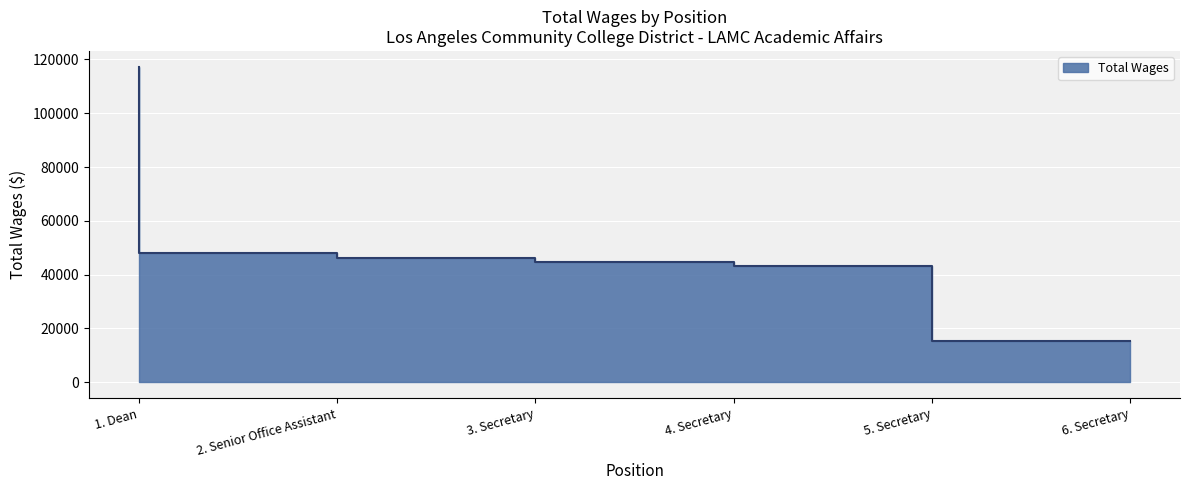

What position from the left is 2. Senior Office Assistant?

2